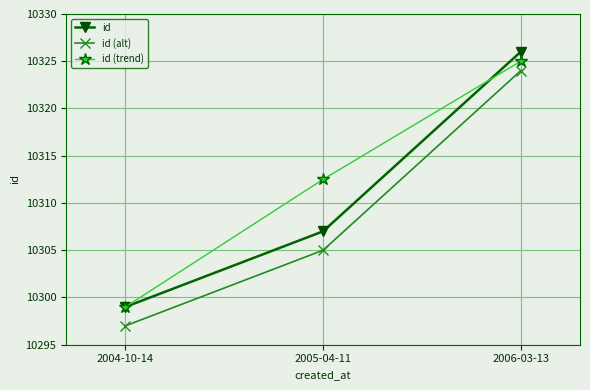

What is the sum of the id (trend) values at 2004-10-14 and 2006-03-13?

20624.0